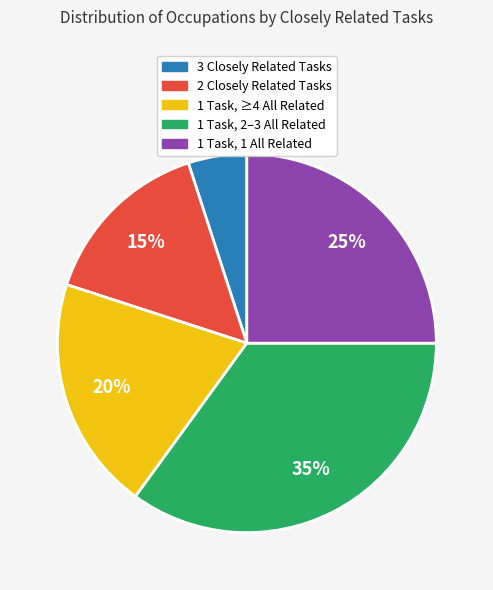

To the nearest percent, what is the difference between the 3 Closely Related Tasks and 2 Closely Related Tasks slice percentages?

10%